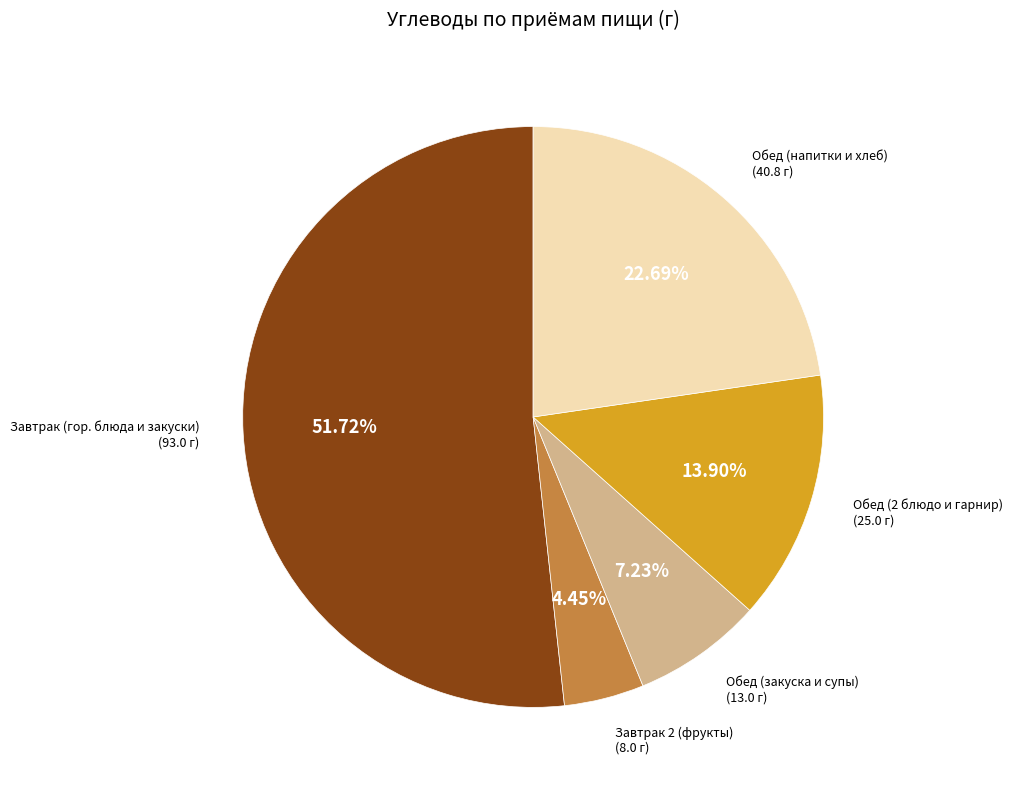

Is there any slice that represents more than half of the pie?

Yes